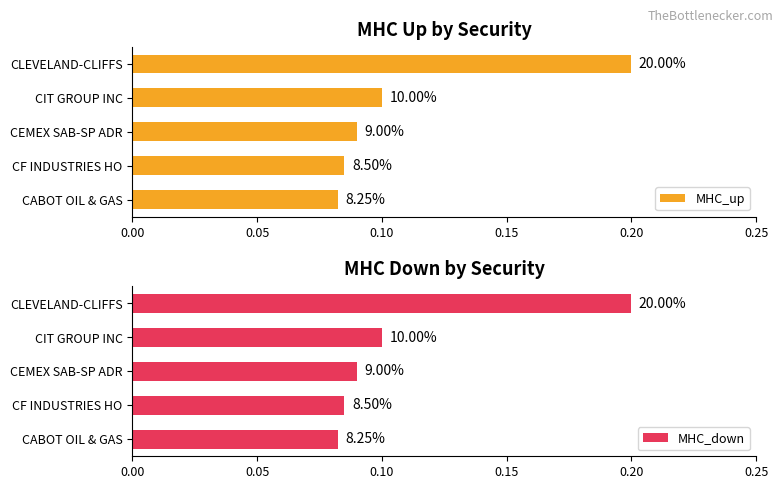

What is the value of the MHC_up bar at the 1st from the left?

0.1